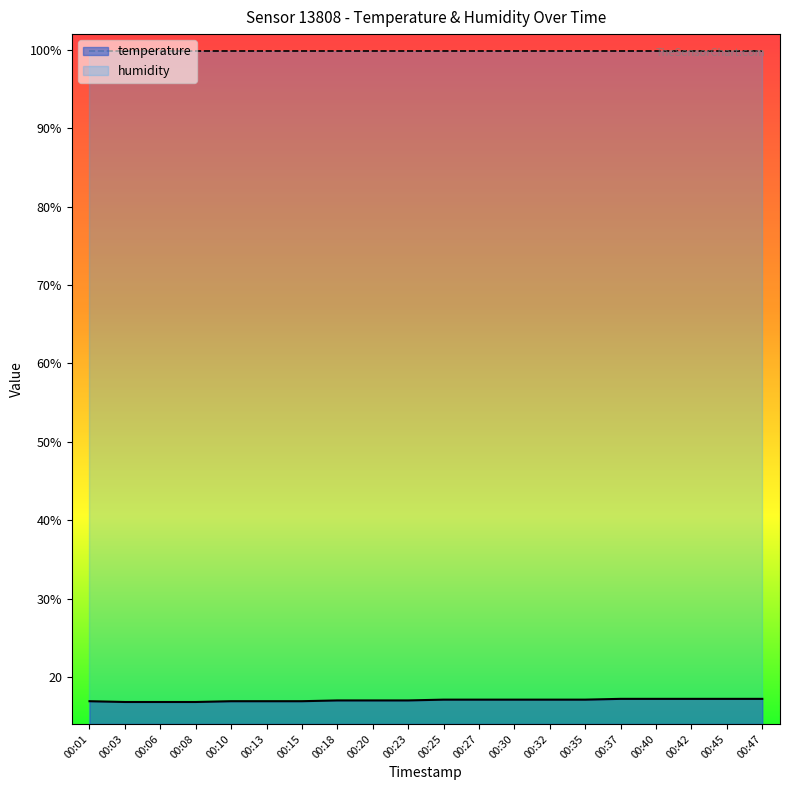

The chart shows a value of 17.2 at 00:37. True or false?

True